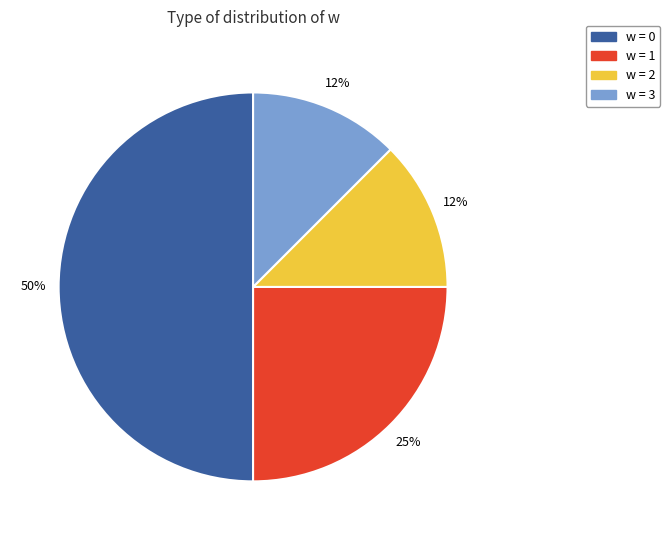

To the nearest percent, what is the average slice percentage?

25%